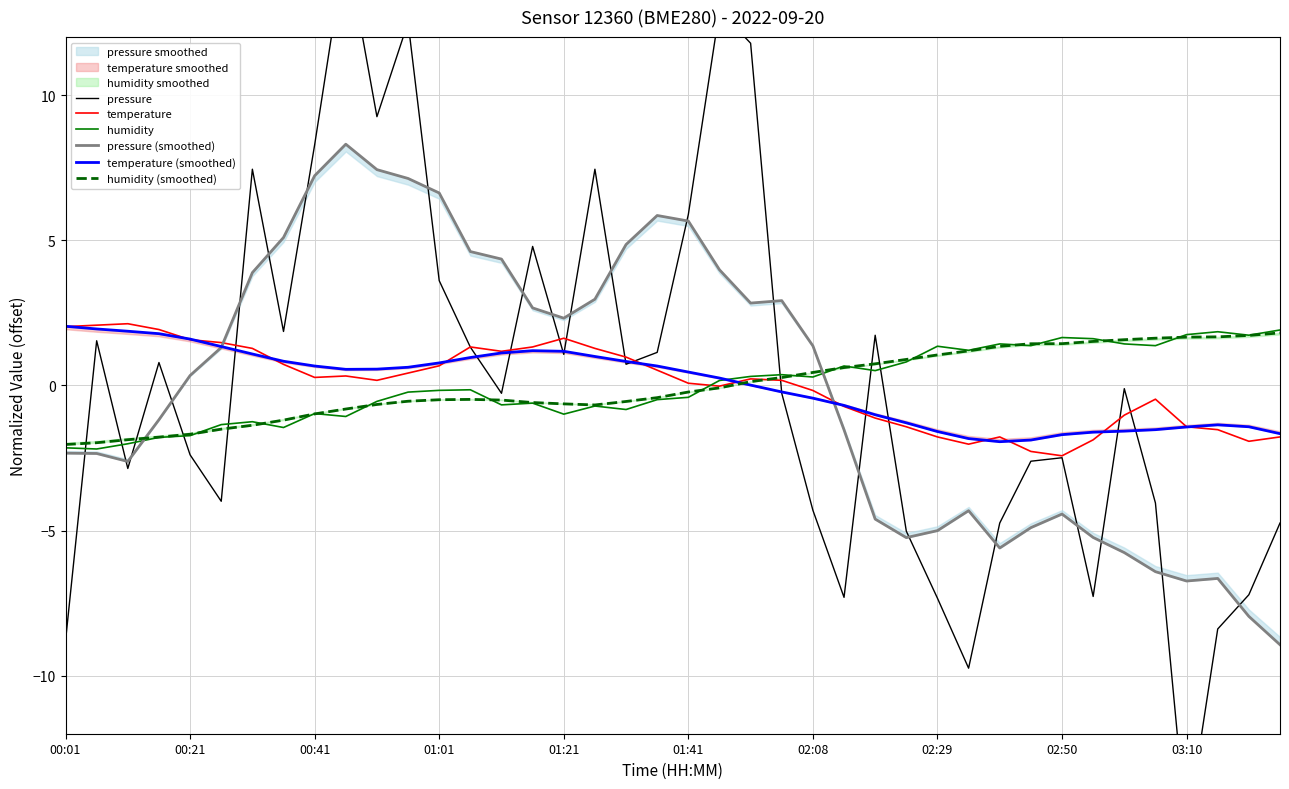

The temperature series shows -1.4 at 03:10. True or false?

True